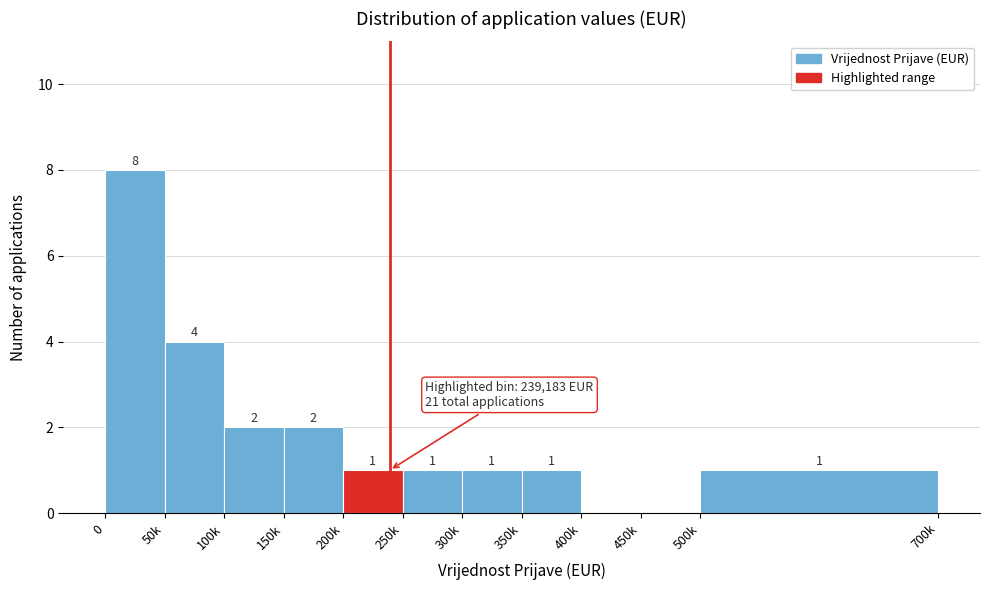

Reading right to left, extract all data points from this chart.

500k=1	450k=0	400k=0	350k=1	300k=1	250k=1	200k=1	150k=2	100k=2	50k=4	0=8